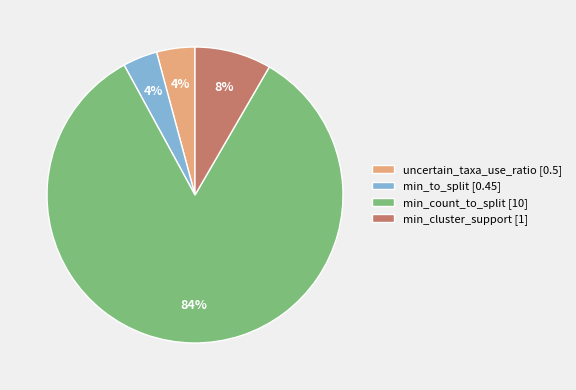

Does min_count_to_split represent more than half of the total?

Yes